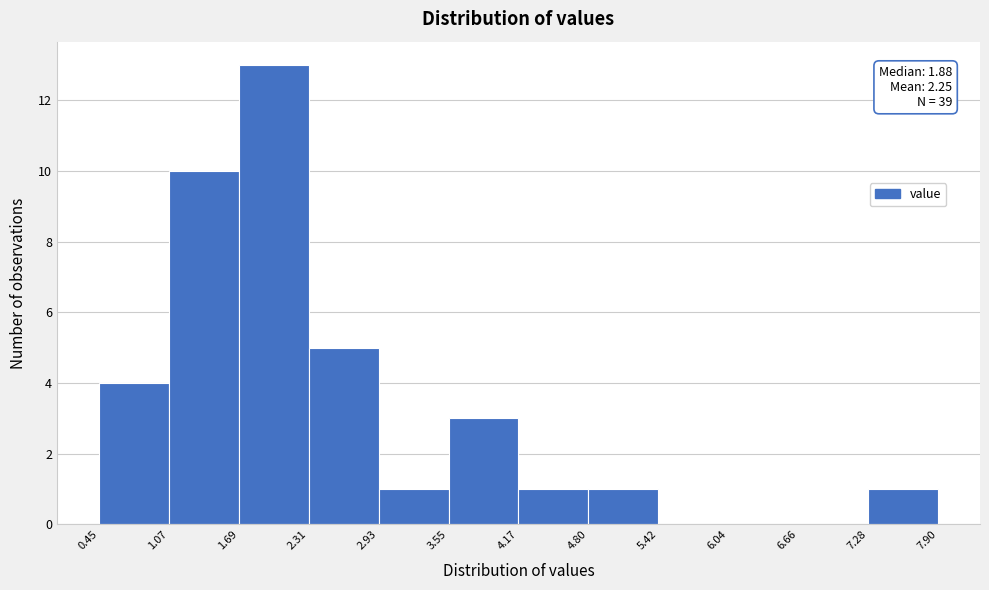

Which range on the x-axis has the tallest bar?

1.69 to 2.31